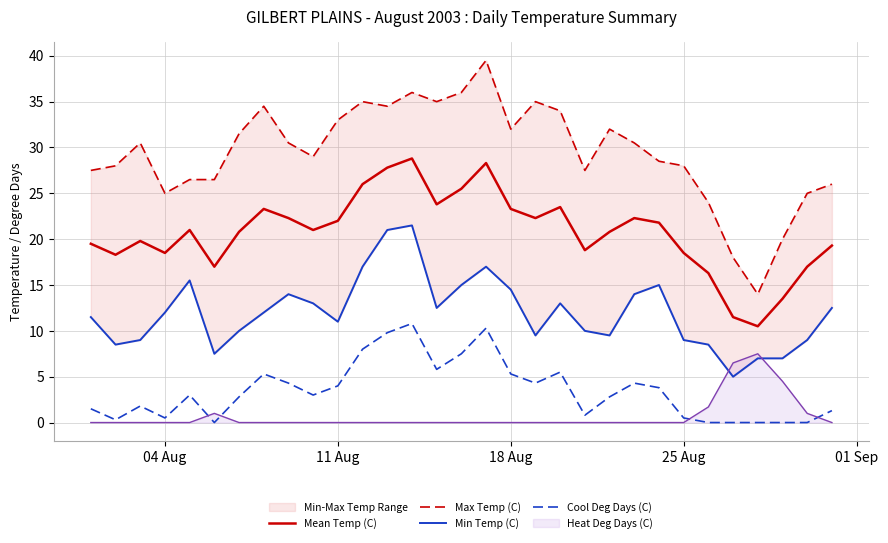

True or false: Mean Temp (C) and Heat Deg Days (C) intersect in this chart.

False